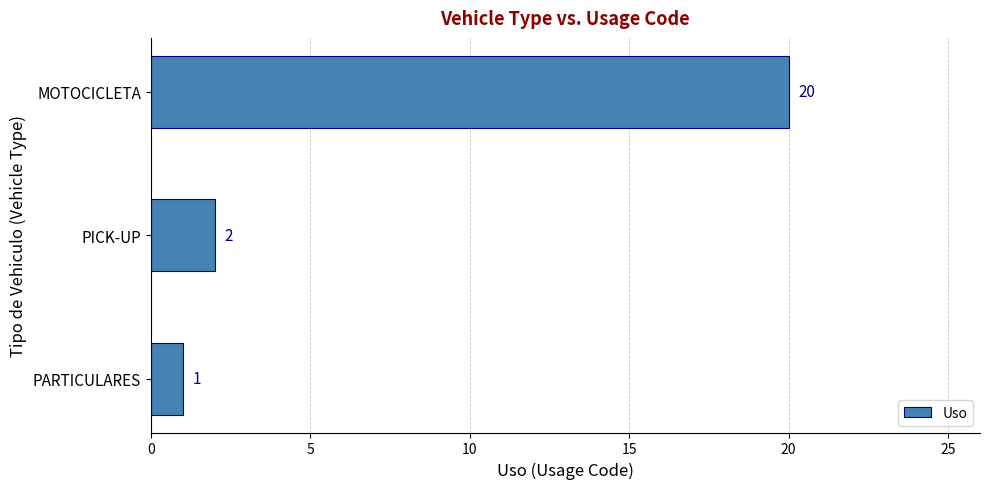

Count the number of categories in the chart.

3